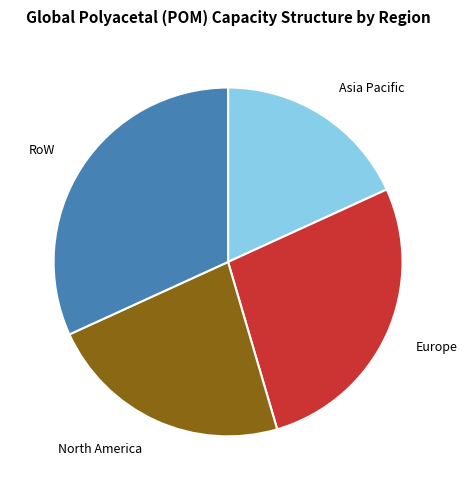

Rank the categories by value from lowest to highest.

Asia Pacific, North America, Europe, RoW